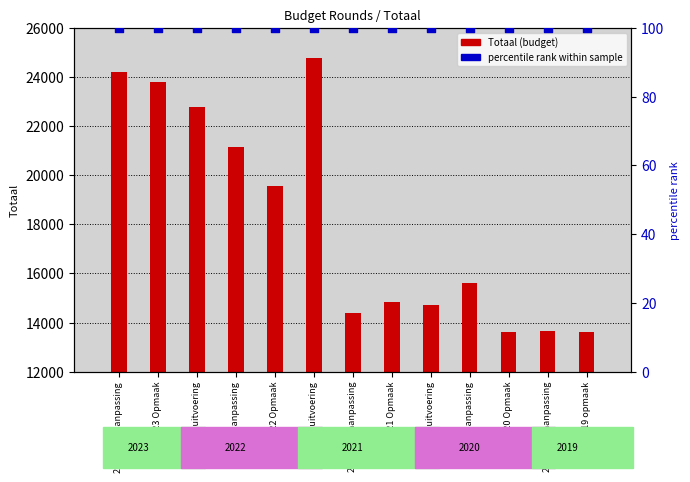

Which series contains the highest Y value?

Totaal